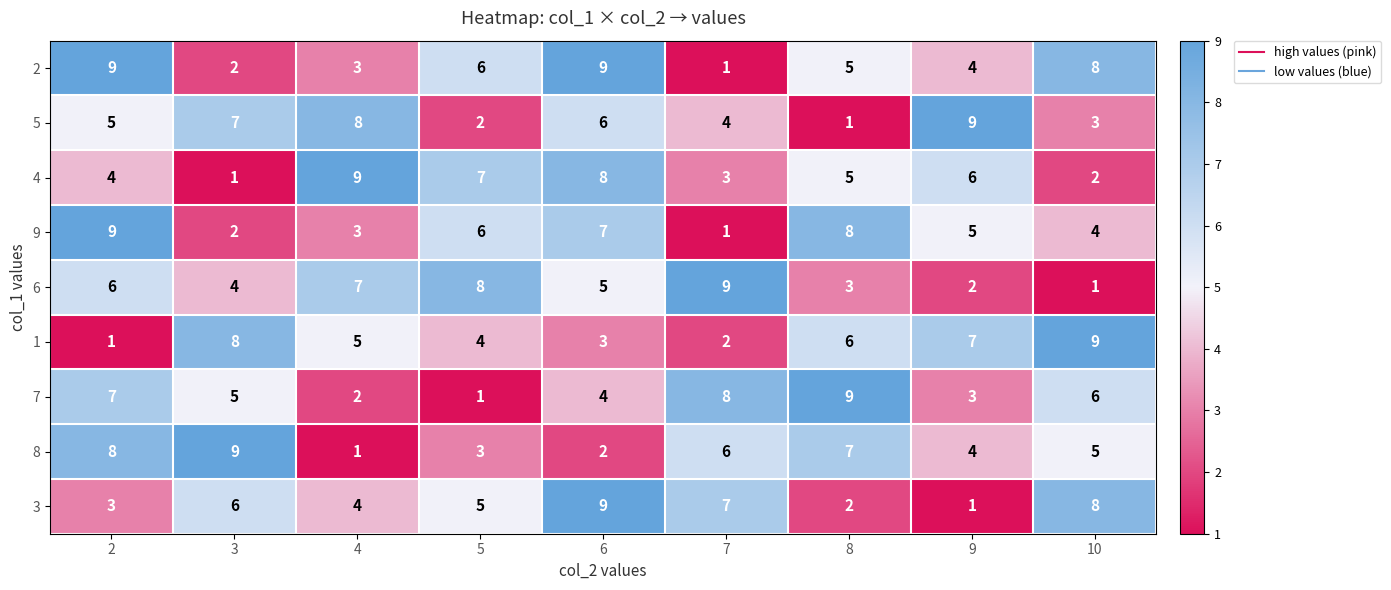

True or false: 6 has a value of 6 at 2.

True